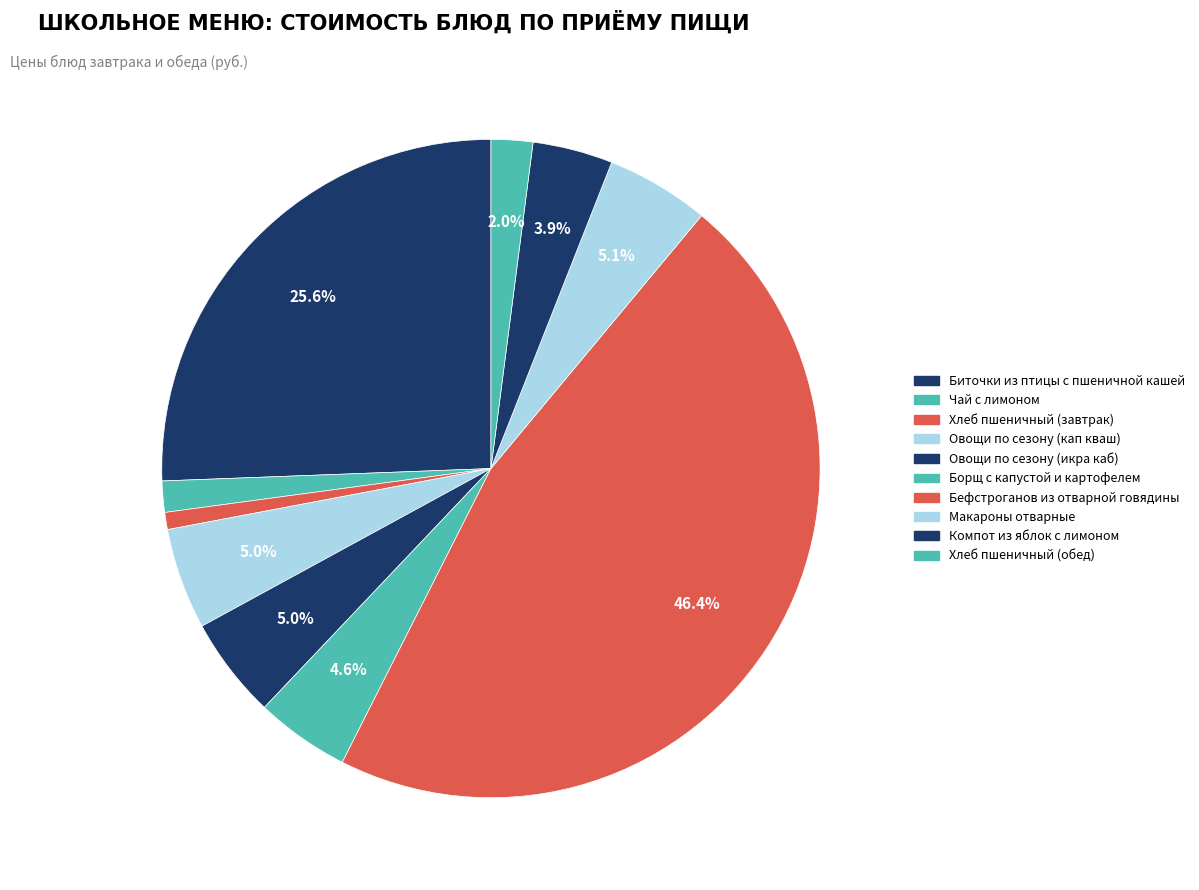

To the nearest percent, what is the combined percentage of Компот из яблок с лимоном and Хлеб пшеничный (обед)?

6%